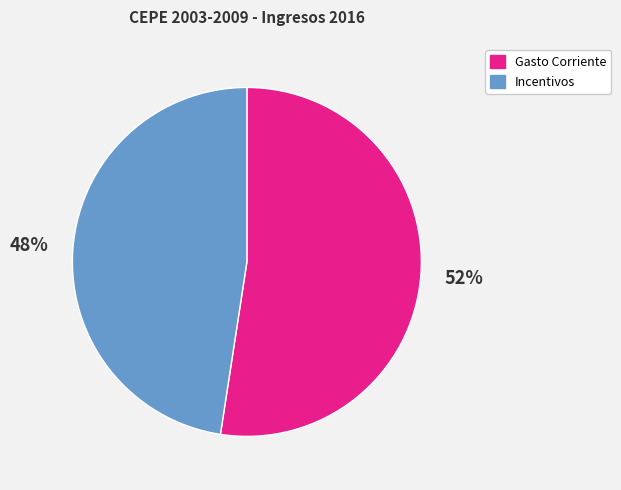

To the nearest percent, what portion does Gasto Corriente represent?

52%